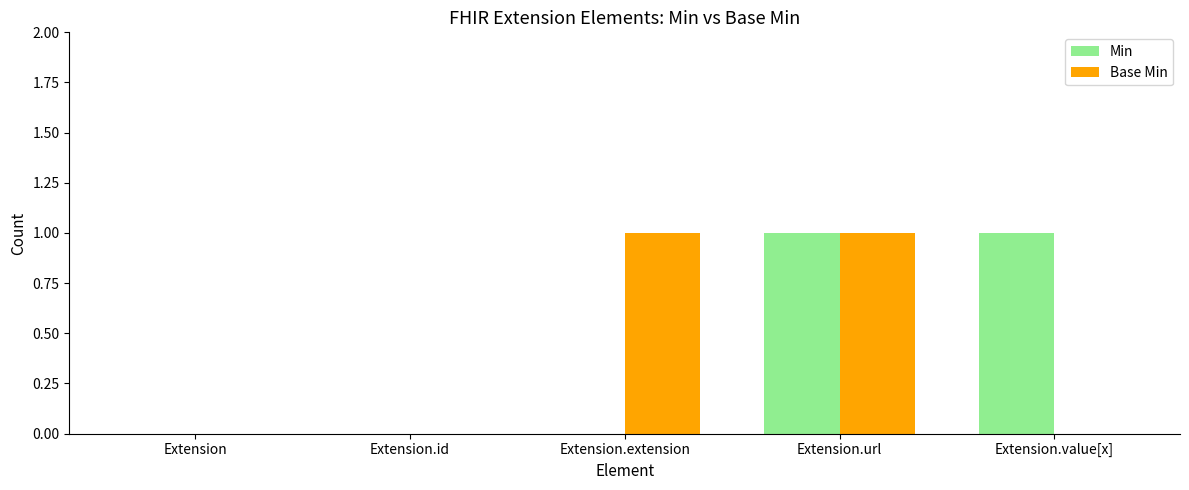

How many series are shown in this chart?

2